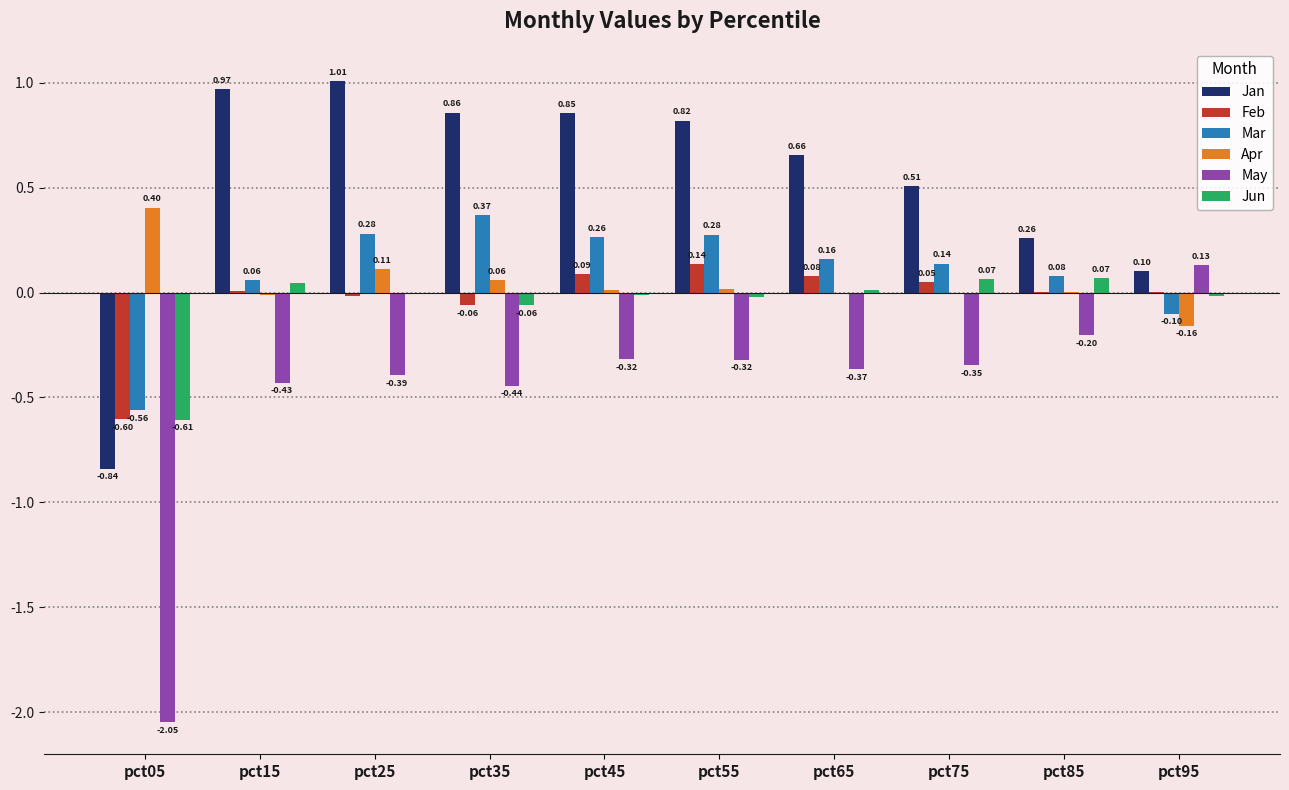

Is it true that Mar equals 0.1 at pct85?

True